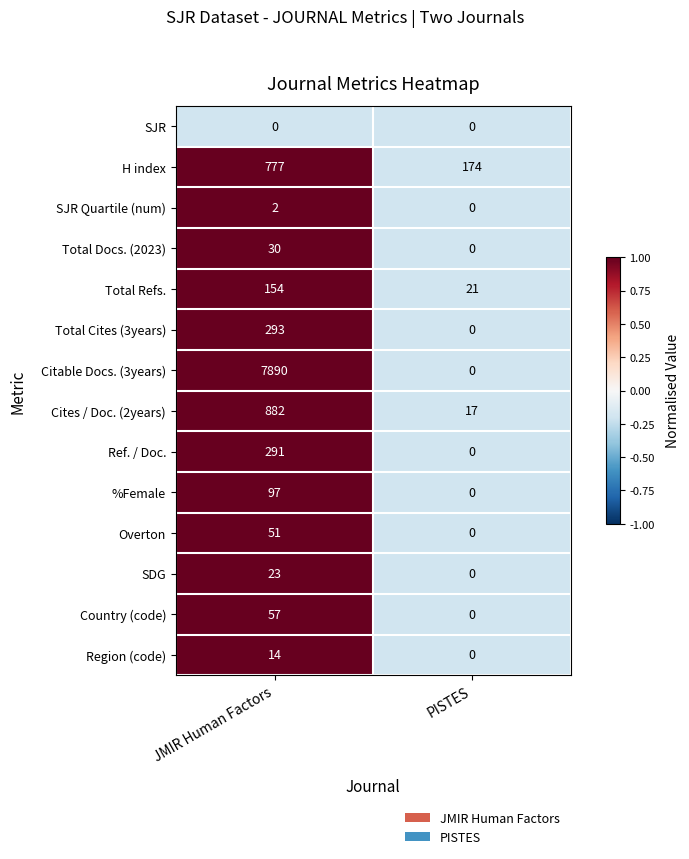

At how many categories does at least one series exceed 0?

2